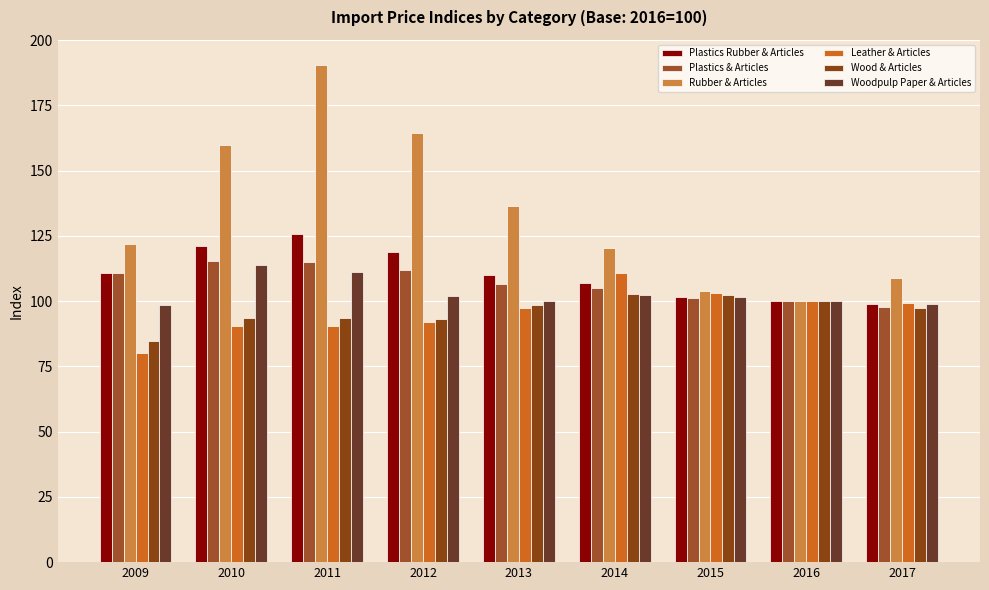

How many bars are there in each group?

6